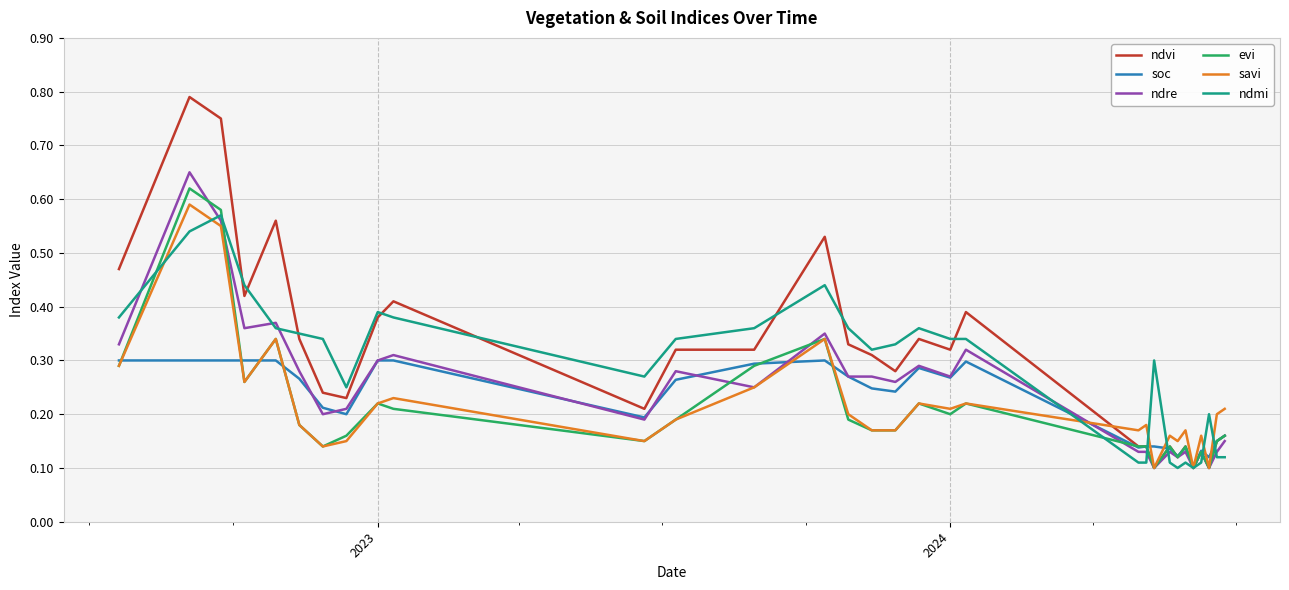

Which series has the largest range (max minus min)?

ndvi